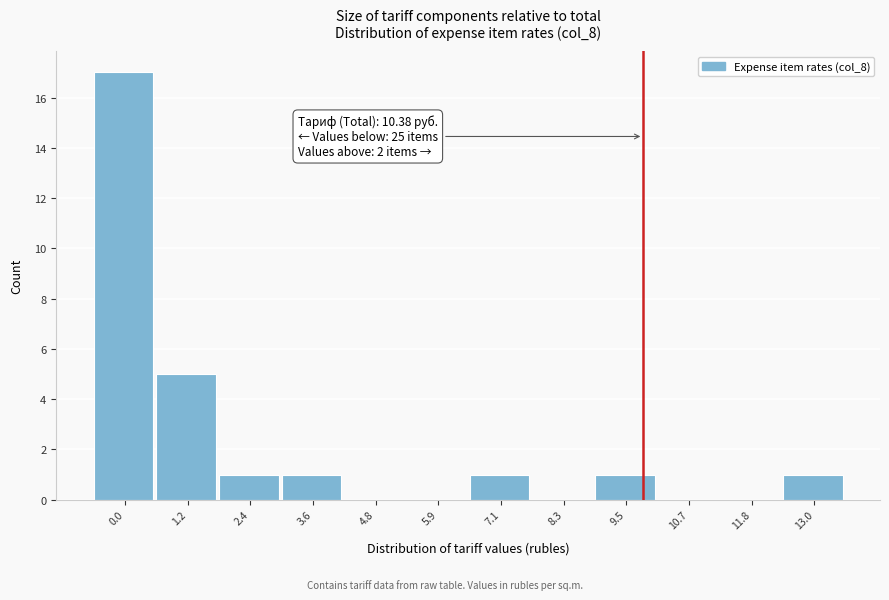

Reading left to right, extract all data points from this chart.

0.0=17	1.2=5	2.4=1	3.6=1	4.8=0	5.9=0	7.1=1	8.3=0	9.5=1	10.7=0	11.8=0	13.0=1